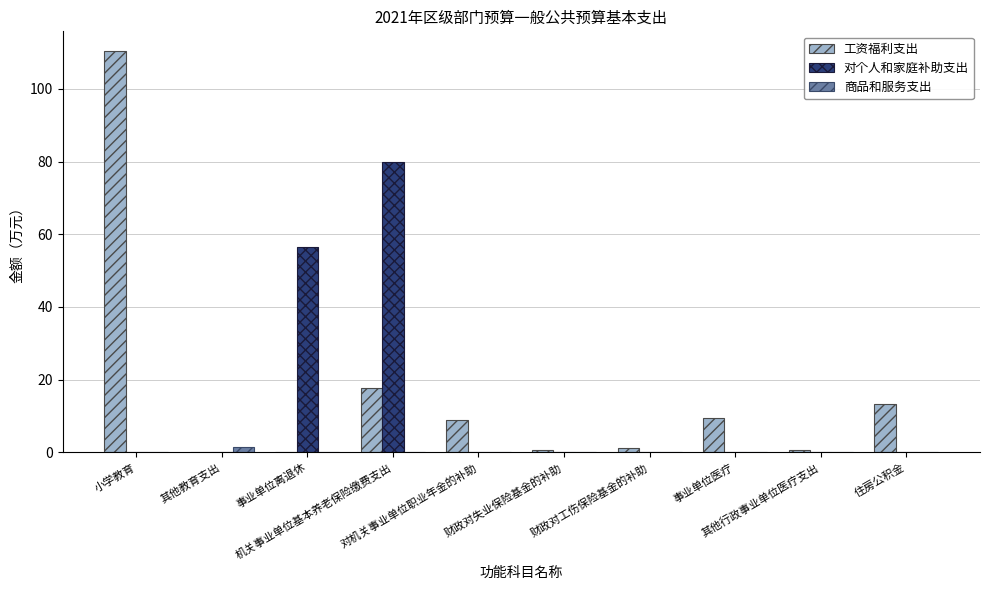

What is the maximum value shown in the chart?

110.3